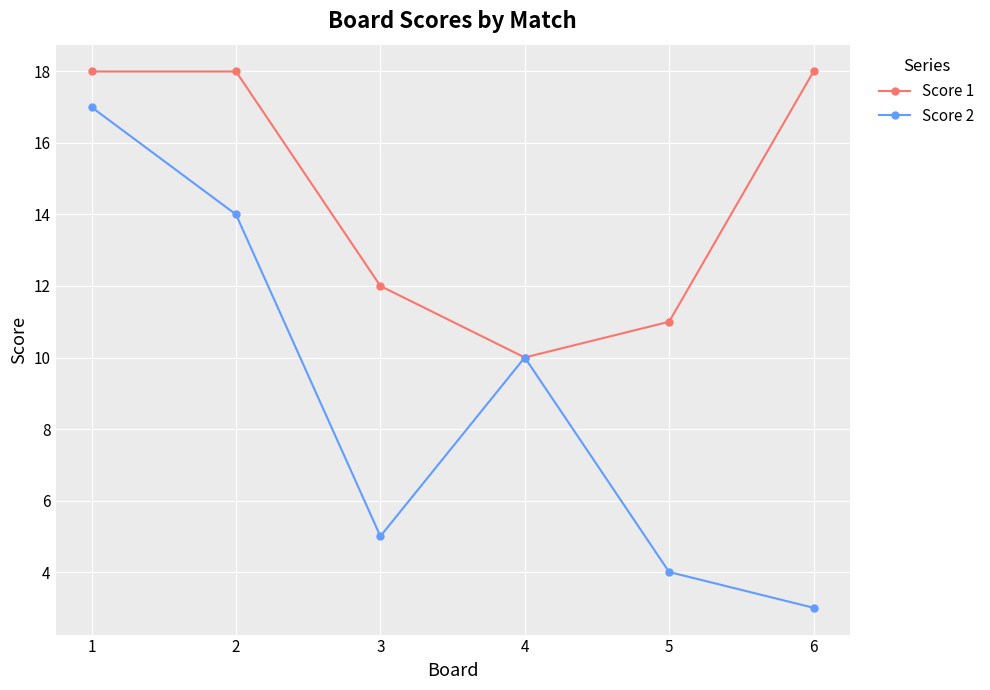

List the series in order of their overall mean, highest first.

Score 1, Score 2